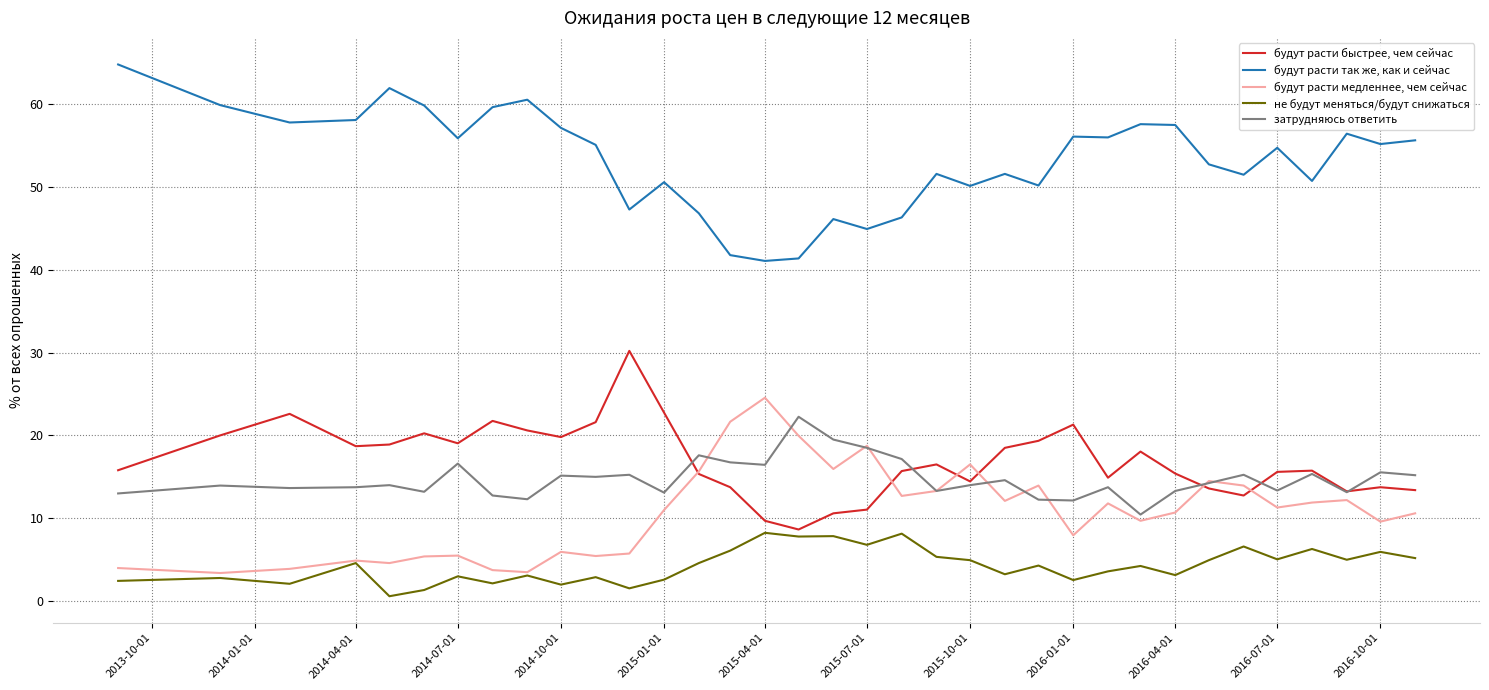

True or false: будут расти так же, как и сейчас and затрудняюсь ответить intersect in this chart.

False